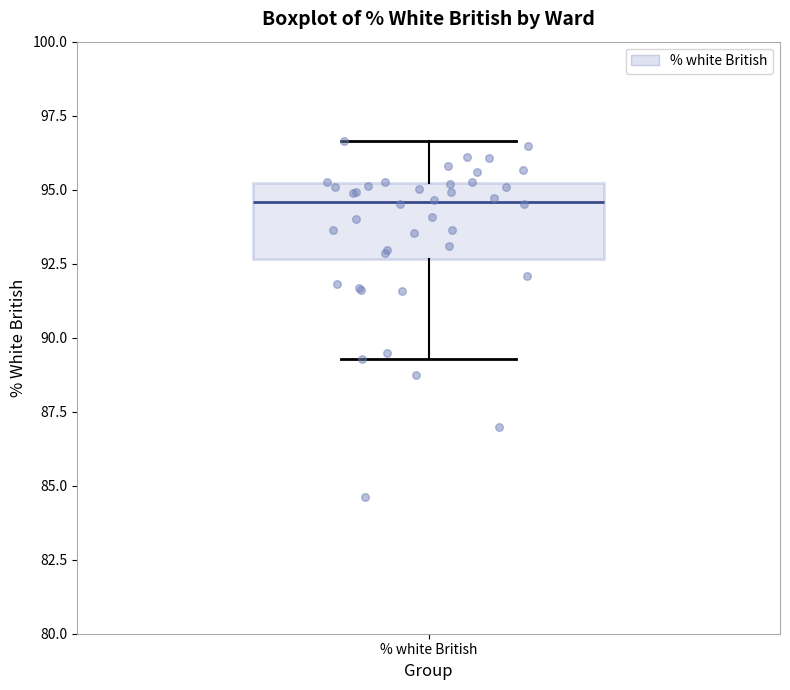

Transcribe this box plot: give where the median line is, the range the box spans, and where the two whiskers end, as read against the y-axis. The values are not printed on the chart, so give them approximately, as read against the axis.

median 94.5, box 92.5 to 95.0, whiskers 89.5 to 96.5